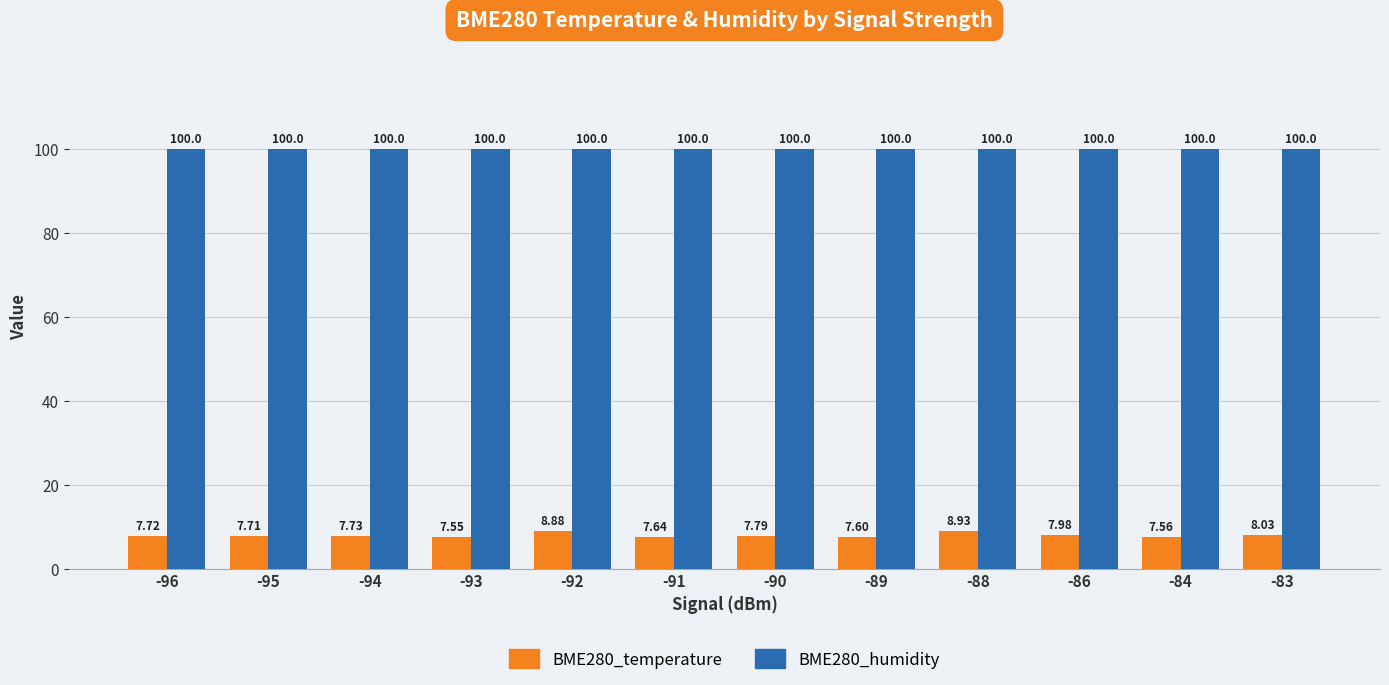

How many bars are there in each group?

2